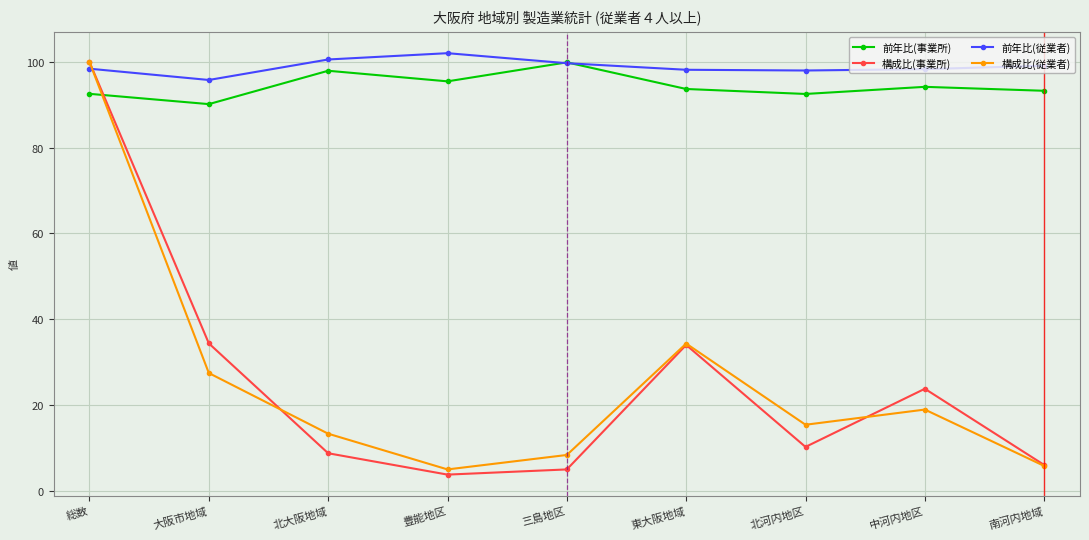

Where do 構成比(事業所) and 前年比(事業所) first cross each other?

総数 and 大阪市地域